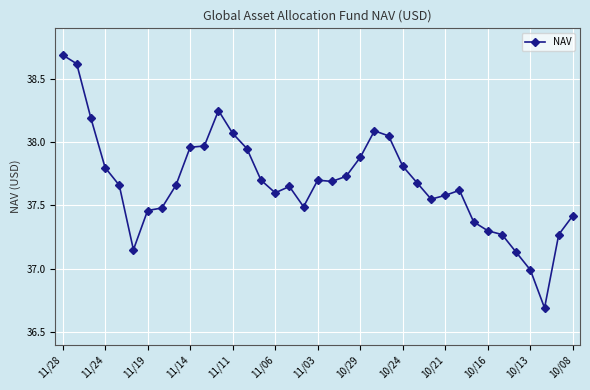

What is the maximum value shown in the chart?

38.7